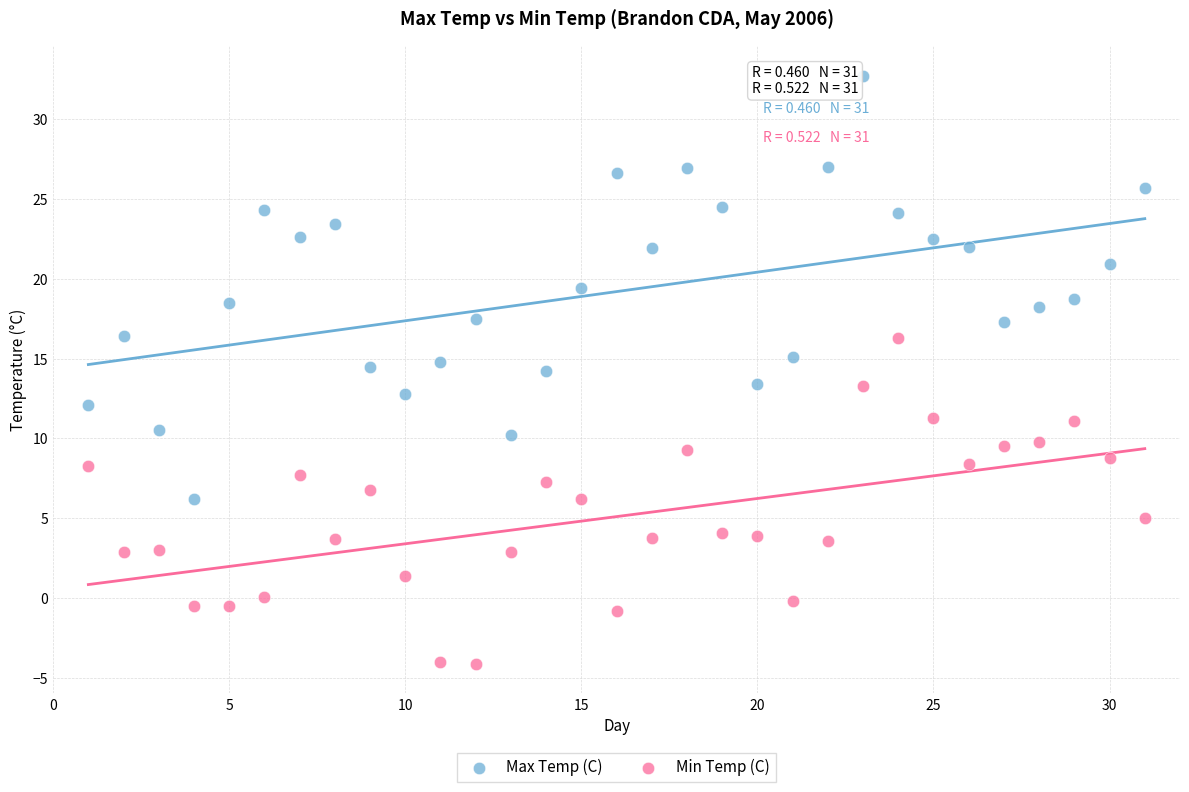

Which series contains the lowest Y value?

Min Temp (C)